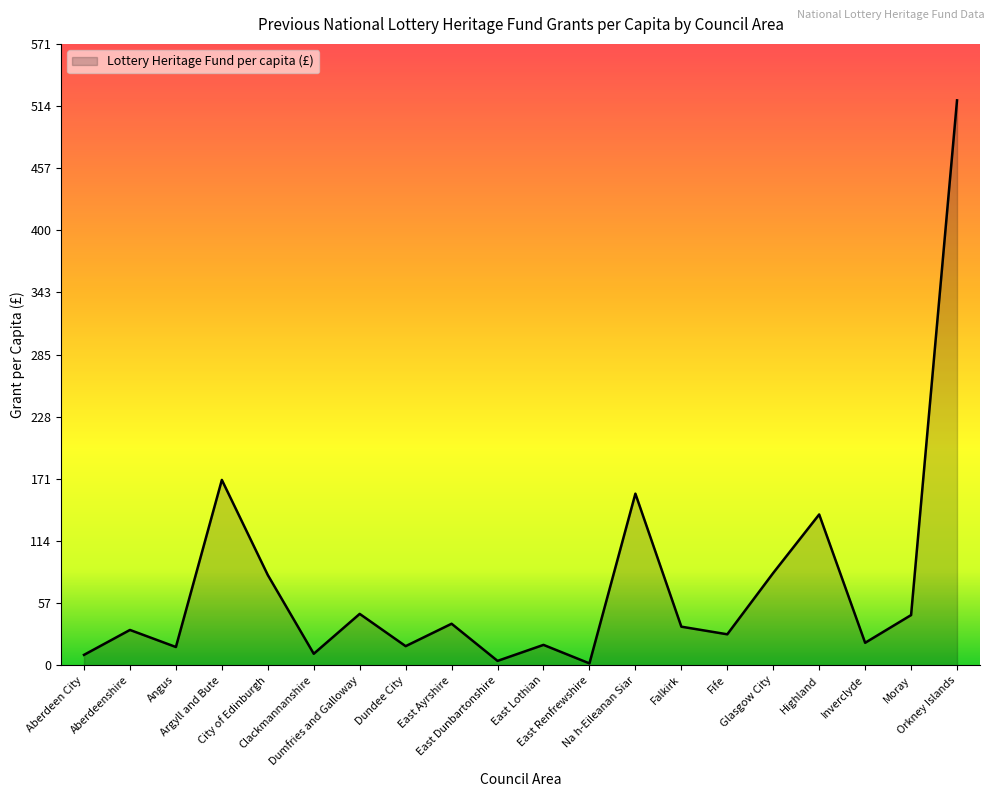

What is the change in value from Angus to Falkirk?

+18.7